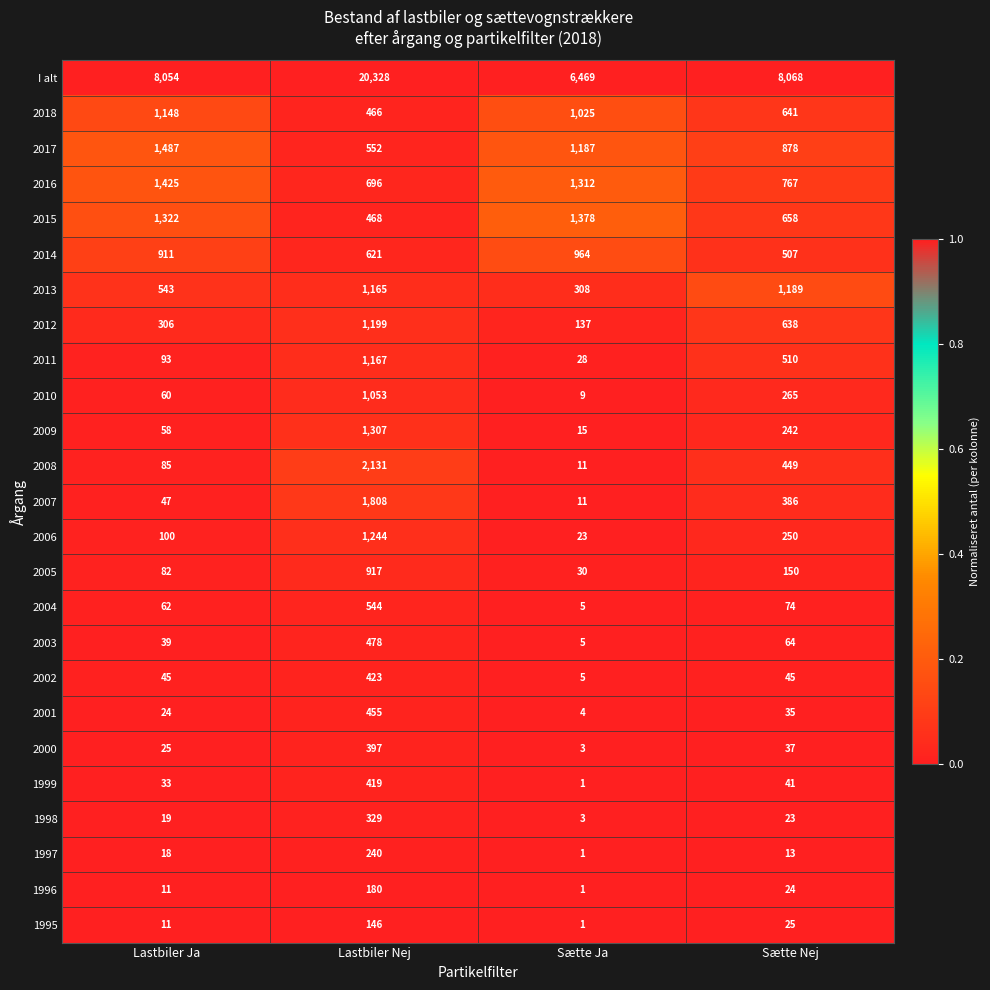

Which category has the highest value in the I alt series?

Lastbiler Nej